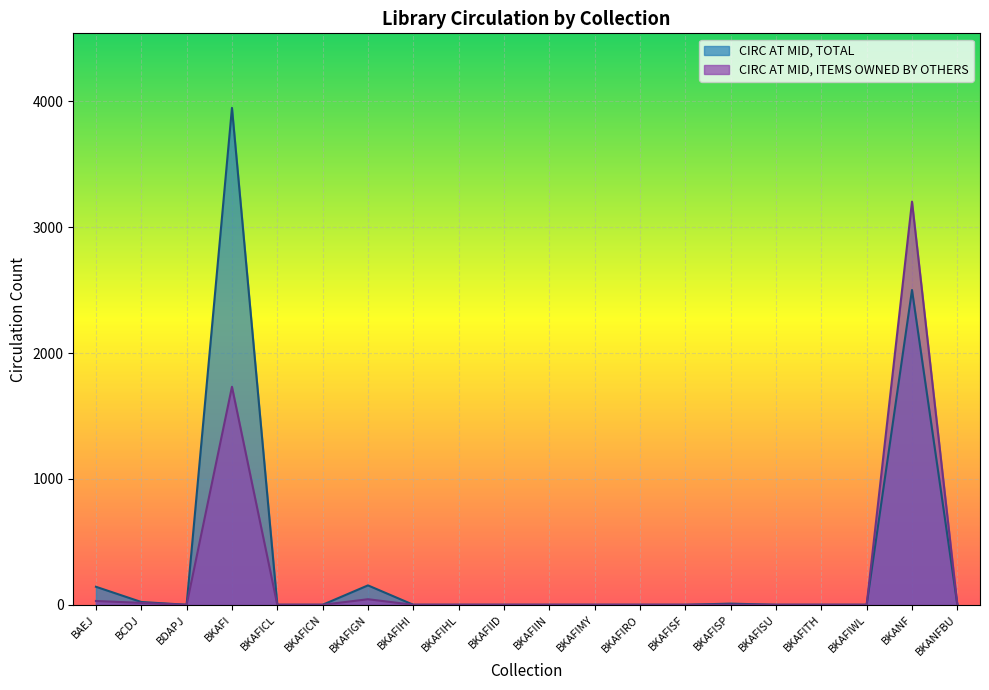

What is the sum of all CIRC AT MID, TOTAL values?

6777